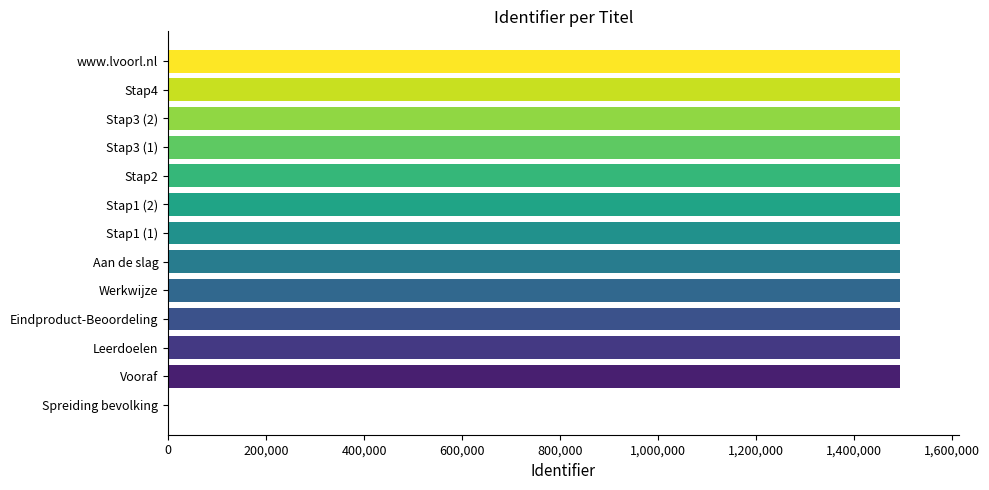

Are the bars horizontal?

Yes